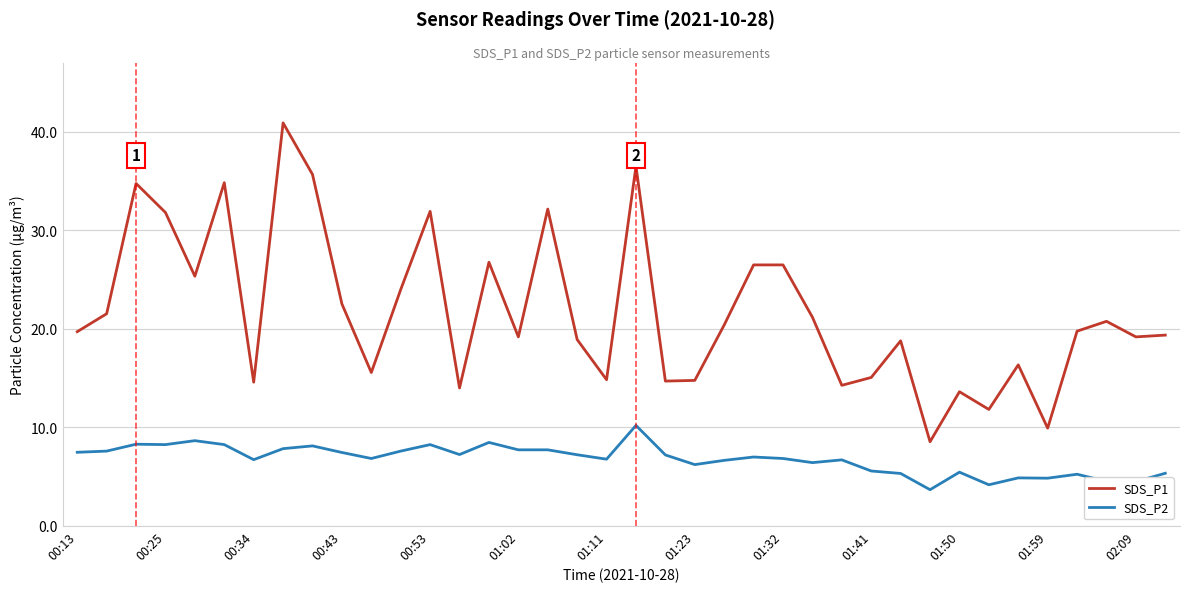

Rank the series by their average value, from lowest to highest.

SDS_P2, SDS_P1